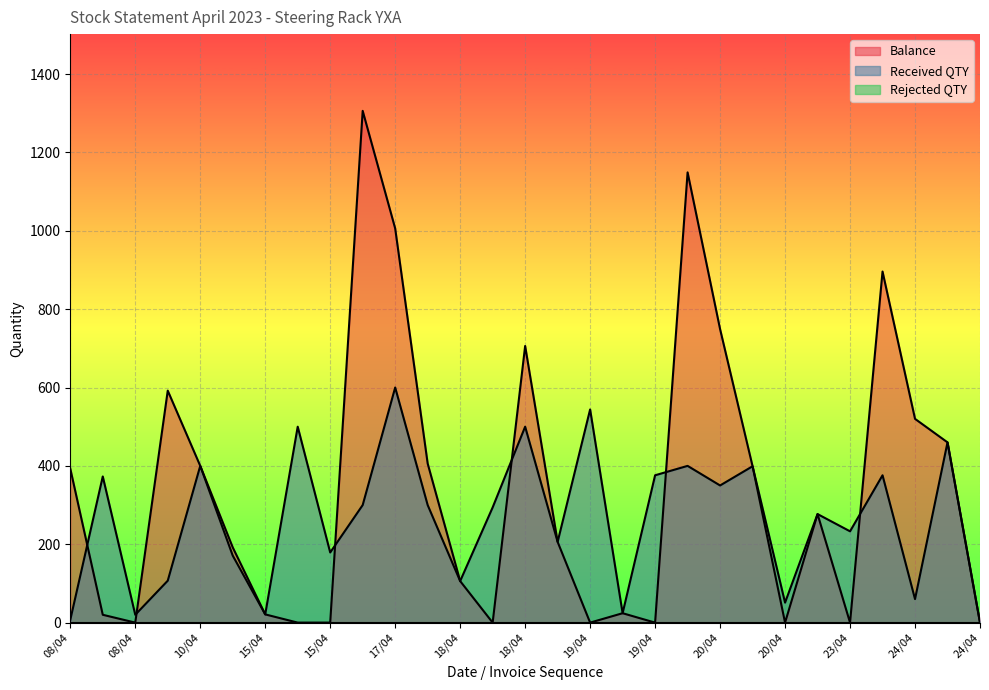

Does the chart display data point markers on the line(s)?

No